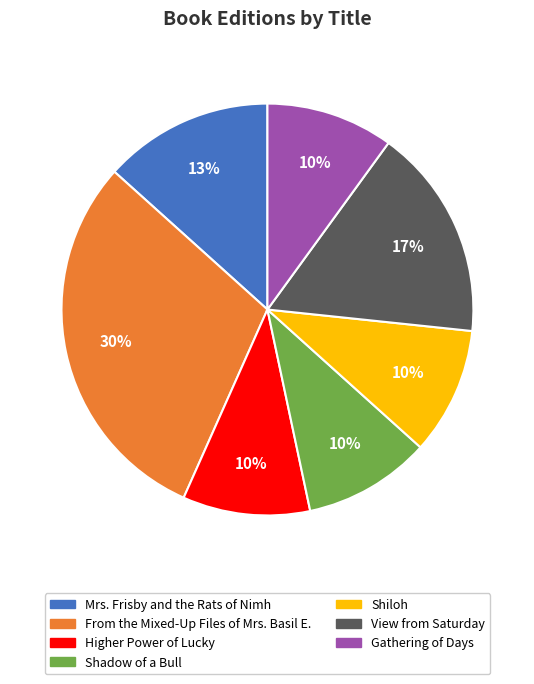

Is there a majority slice in this chart?

No